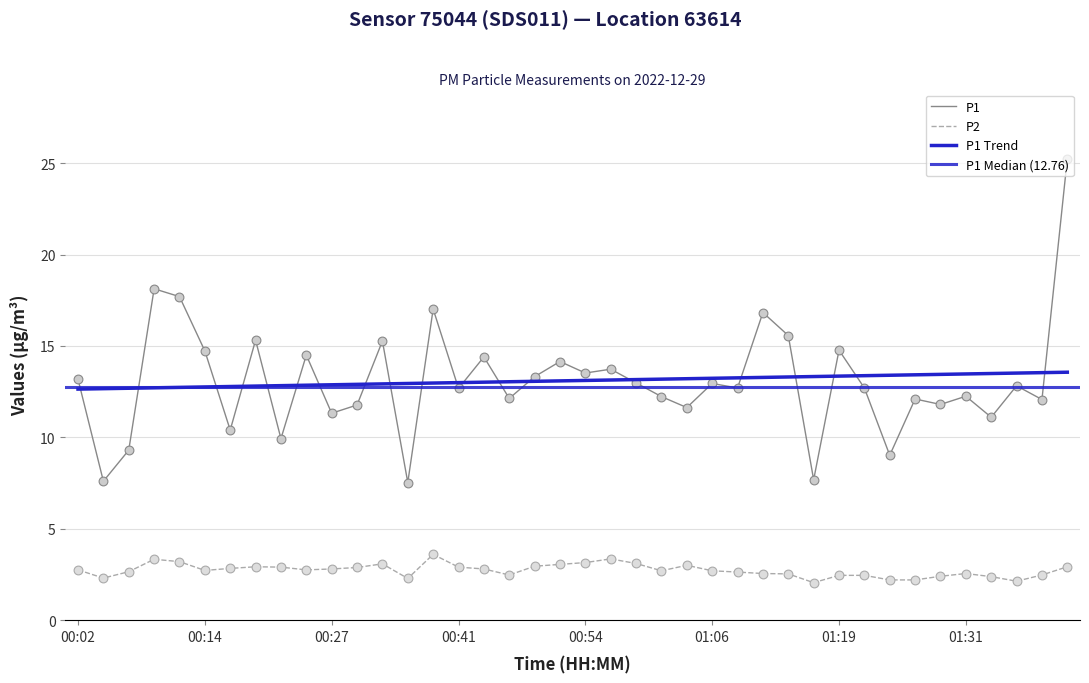

Which series has the largest Y range (max minus min)?

P1